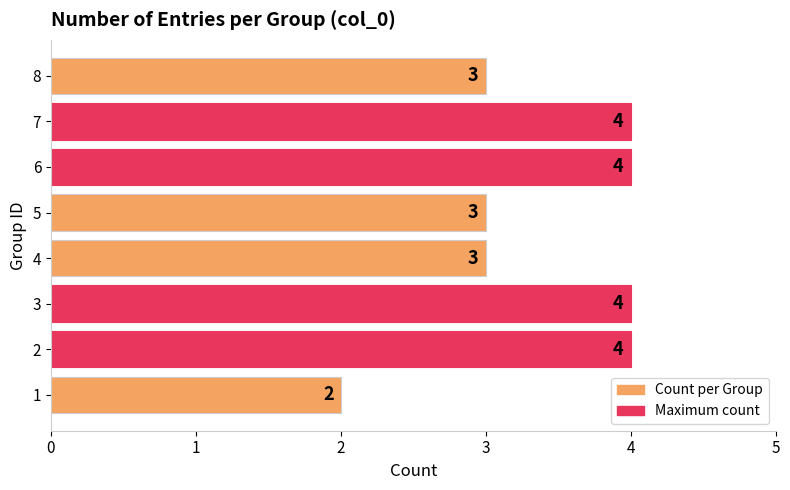

How many values are between 3 and 4?

7